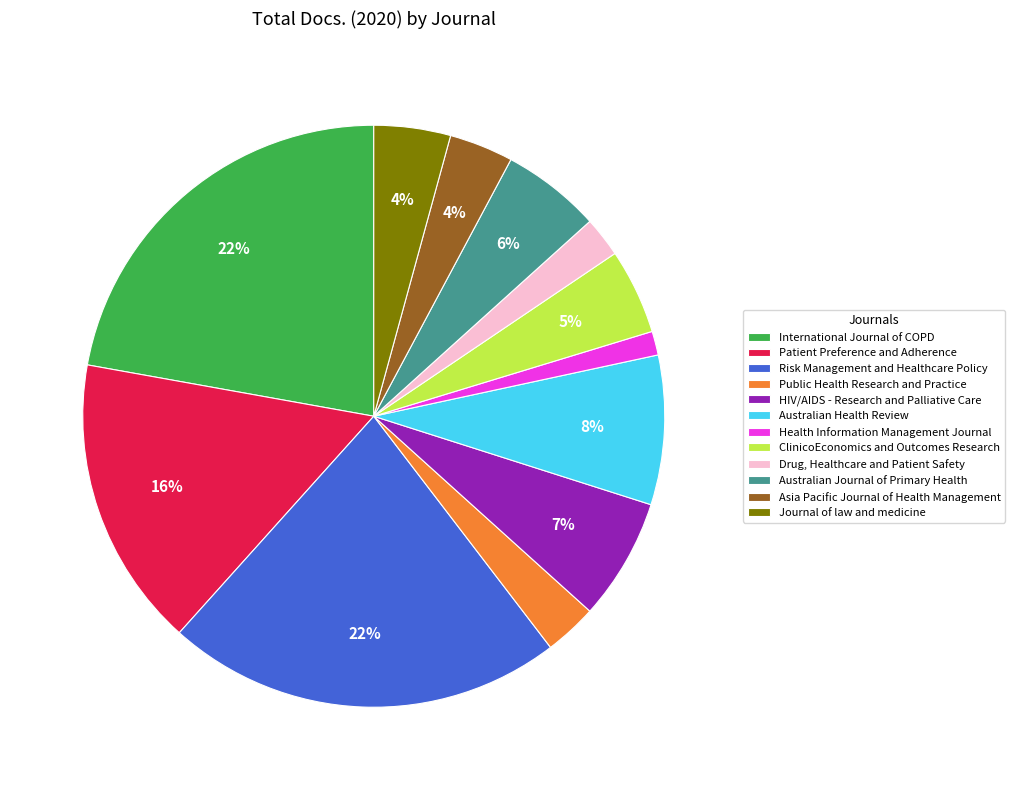

Is it true that Drug, Healthcare and Patient Safety is 2% of the pie?

True